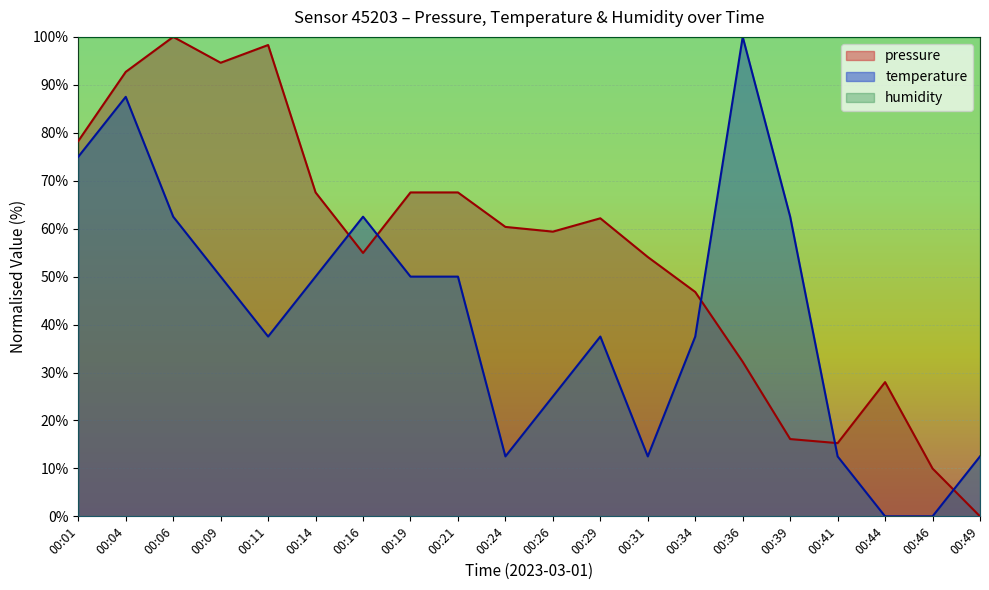

Reading left to right, what are all the values shown in this chart?

pressure: 78.3	92.7	100.0	94.6	98.3	67.6	54.9	67.6	67.6	60.4	59.4	62.2	54.1	46.8	32.2	16.1	15.3	28.0	10.0	0.0
temperature: 75.0	87.5	62.5	50.0	37.5	50.0	62.5	50.0	50.0	12.5	25.0	37.5	12.5	37.5	100.0	62.5	12.5	0.0	0.0	12.5